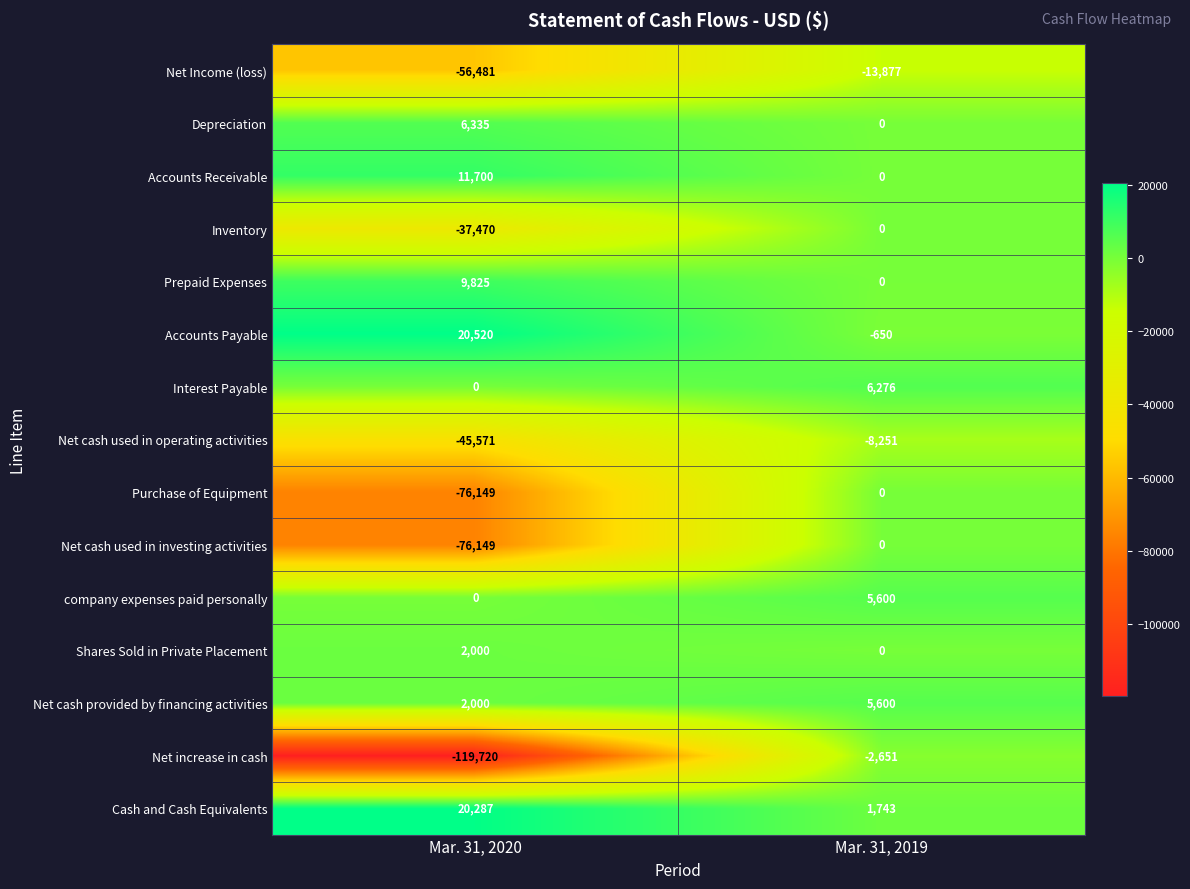

What is the sum of the Accounts Receivable values at Mar. 31, 2020 and Mar. 31, 2019?

11700